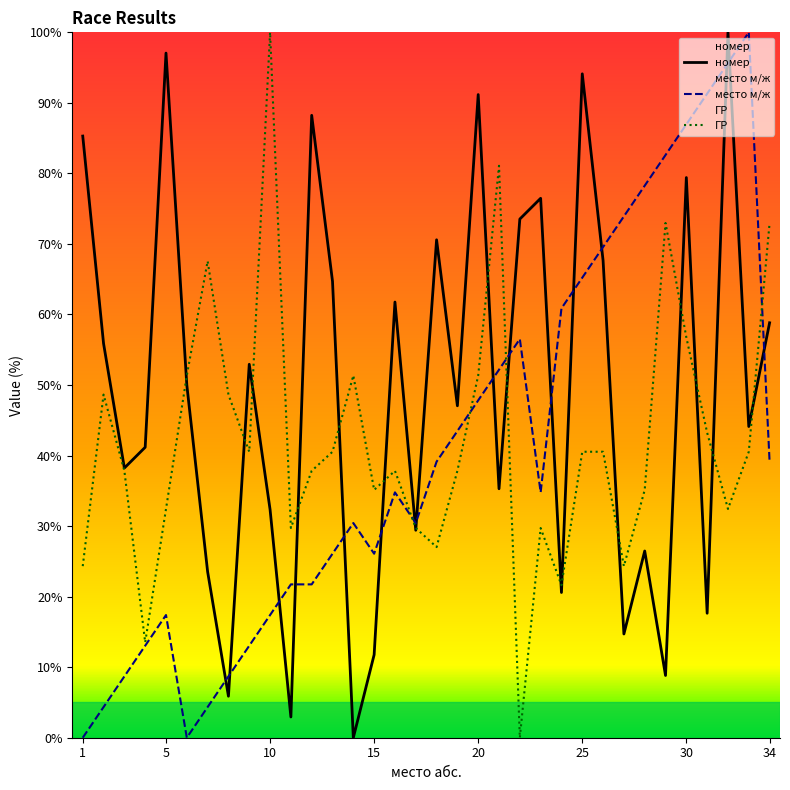

In место м/ж, how many points are higher than both neighbors (excluding endpoints)?

5